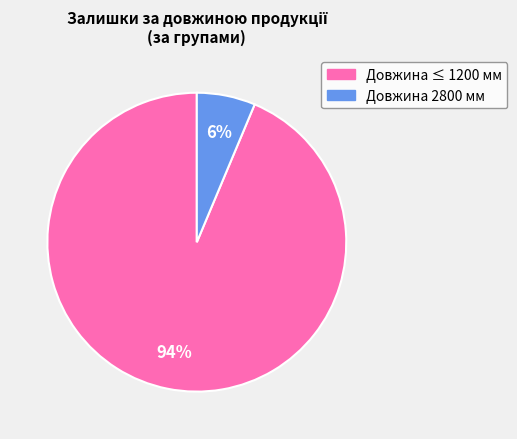

To the nearest percent, what is the average slice percentage?

50%